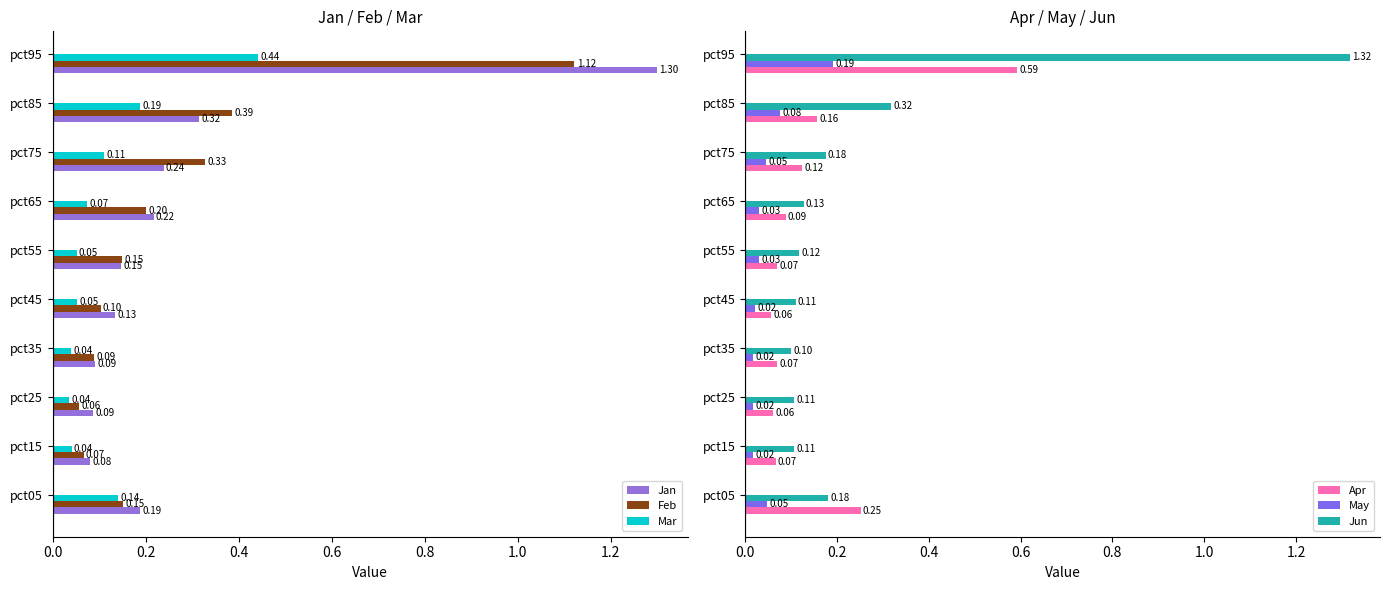

What is the highest value of the May series?

0.2